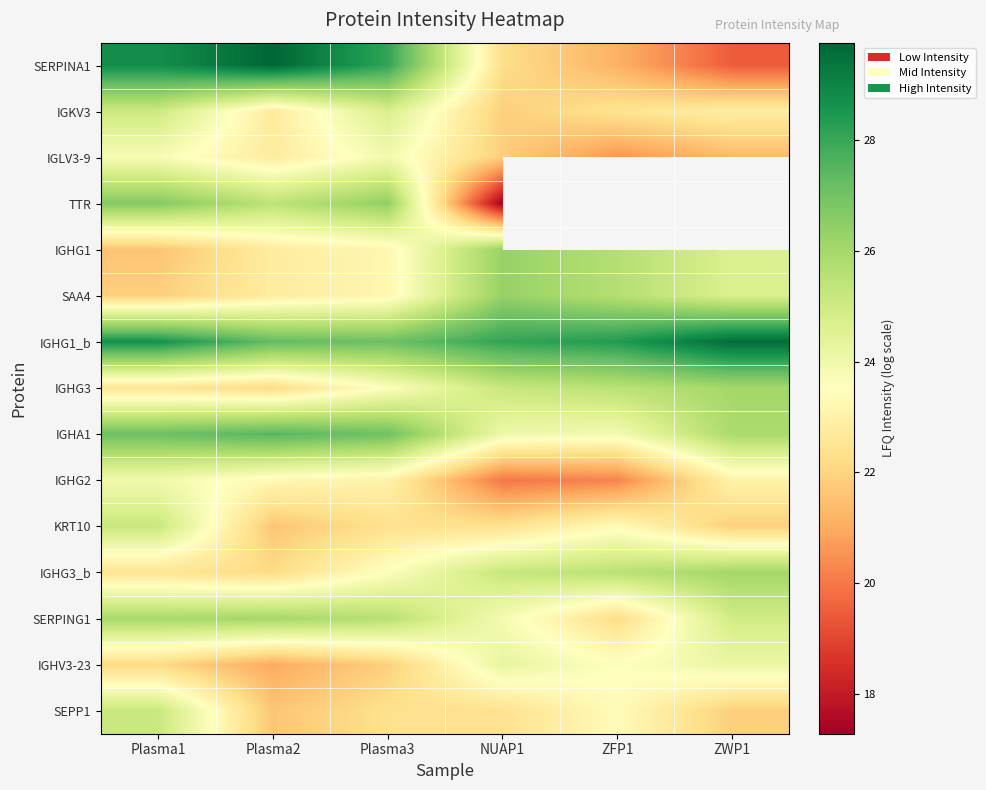

List the series in order of their peak value, lowest first.

IGLV3-9, IGHG2, IGHV3-23, IGKV3, KRT10, SEPP1, SERPING1, IGHG3, IGHG3_b, IGHG1, SAA4, TTR, IGHA1, IGHG1_b, SERPINA1